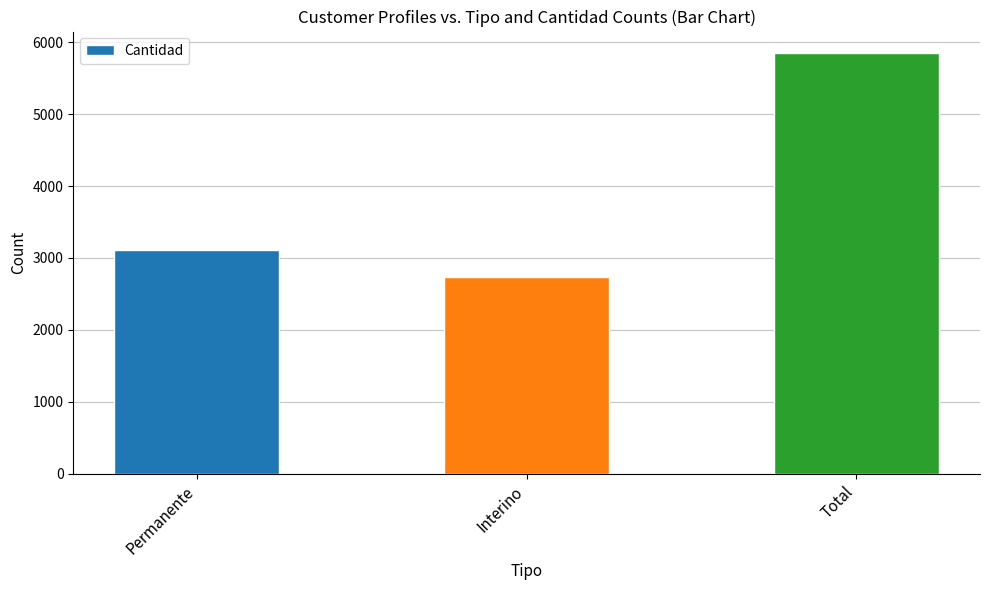

What is the change in value from Interino to Total?

+3118